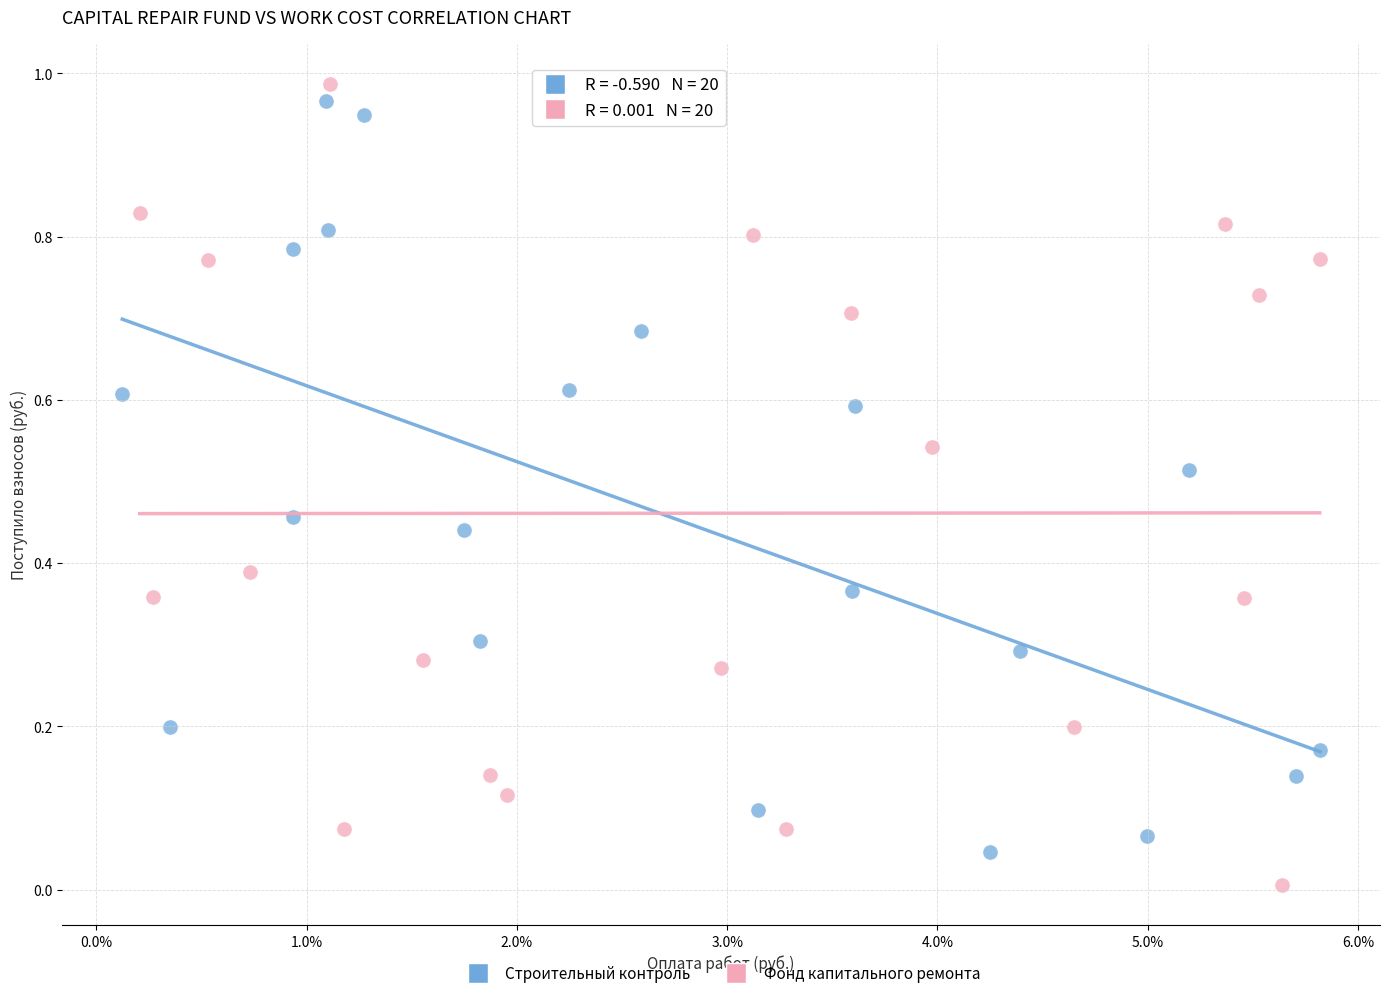

What are all the series names shown in the legend?

Строительный контроль, Фонд капитального ремонта